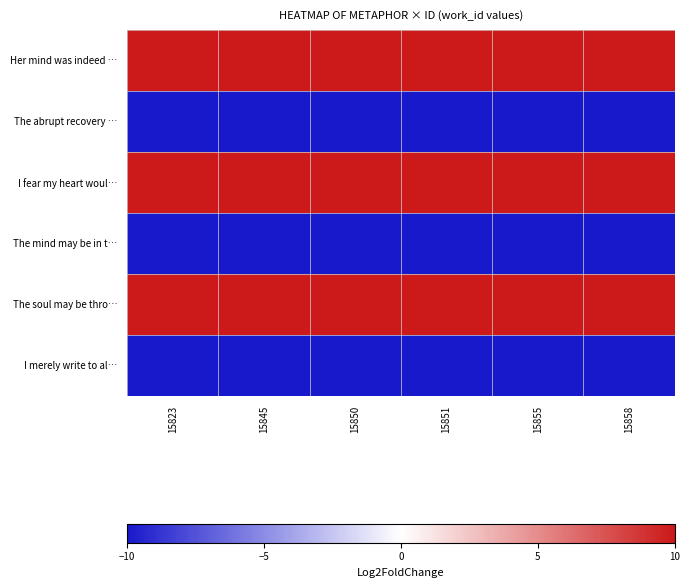

Reading right to left, what are all the values shown in this chart?

Her mind was indeed …: 15858=10.0	15855=10.0	15851=10.0	15850=10.0	15845=10.0	15823=9.9
The abrupt recovery …: 15858=-10.0	15855=-10.0	15851=-10.0	15850=-10.0	15845=-10.0	15823=-10.0
I fear my heart woul…: 15858=10.0	15855=10.0	15851=10.0	15850=10.0	15845=10.0	15823=9.9
The mind may be in t…: 15858=-10.0	15855=-10.0	15851=-10.0	15850=-10.0	15845=-10.0	15823=-10.0
The soul may be thro…: 15858=10.0	15855=10.0	15851=10.0	15850=10.0	15845=10.0	15823=9.9
I merely write to al…: 15858=-10.0	15855=-10.0	15851=-10.0	15850=-10.0	15845=-10.0	15823=-10.0